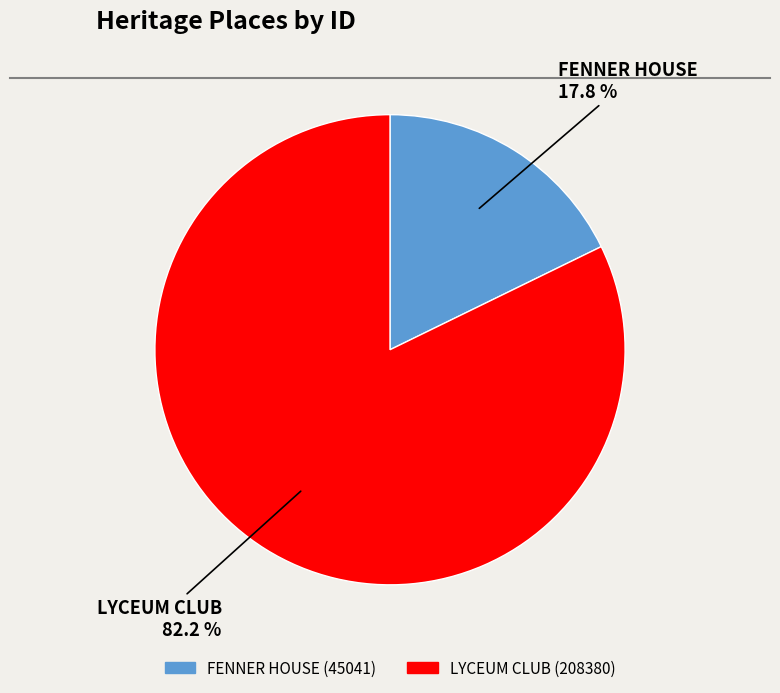

Which has a higher value, FENNER HOUSE or LYCEUM CLUB?

LYCEUM CLUB